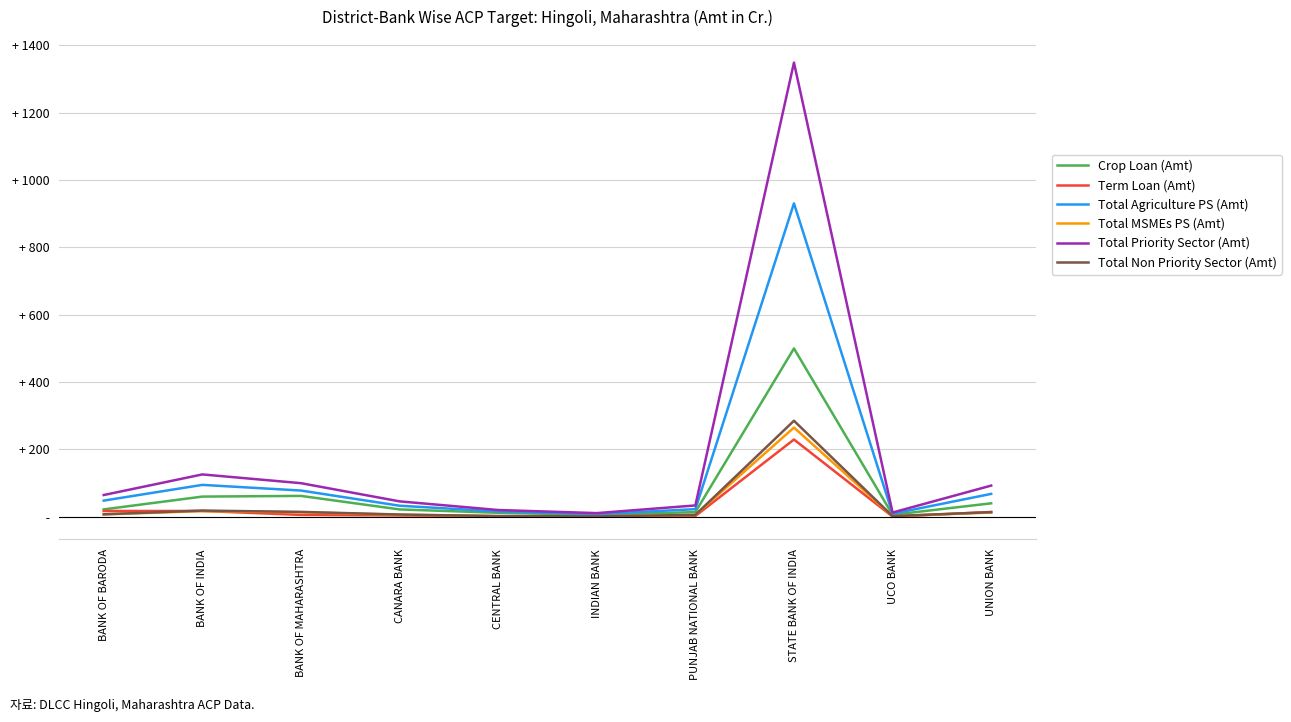

Reading right to left, list all the values displayed in this chart.

Crop Loan (Amt): 40.2	6.1	500.1	14.1	6.0	12.0	22.1	62.2	60.1	22.1
Term Loan (Amt): 14.4	0.7	229.6	2.4	0.4	1.7	4.1	5.8	17.4	17.4
Total Agriculture PS (Amt): 68.2	9.1	930.9	22.8	8.2	16.0	33.0	78.1	94.9	48.2
Total MSMEs PS (Amt): 12.8	1.9	265.1	5.5	1.4	2.1	6.3	13.5	17.1	7.0
Total Priority Sector (Amt): 92.8	12.8	1348.9	33.8	11.1	20.3	46.0	100.0	126.0	64.8
Total Non Priority Sector (Amt): 13.9	2.1	285.3	5.8	1.3	2.3	6.8	14.7	18.6	7.7